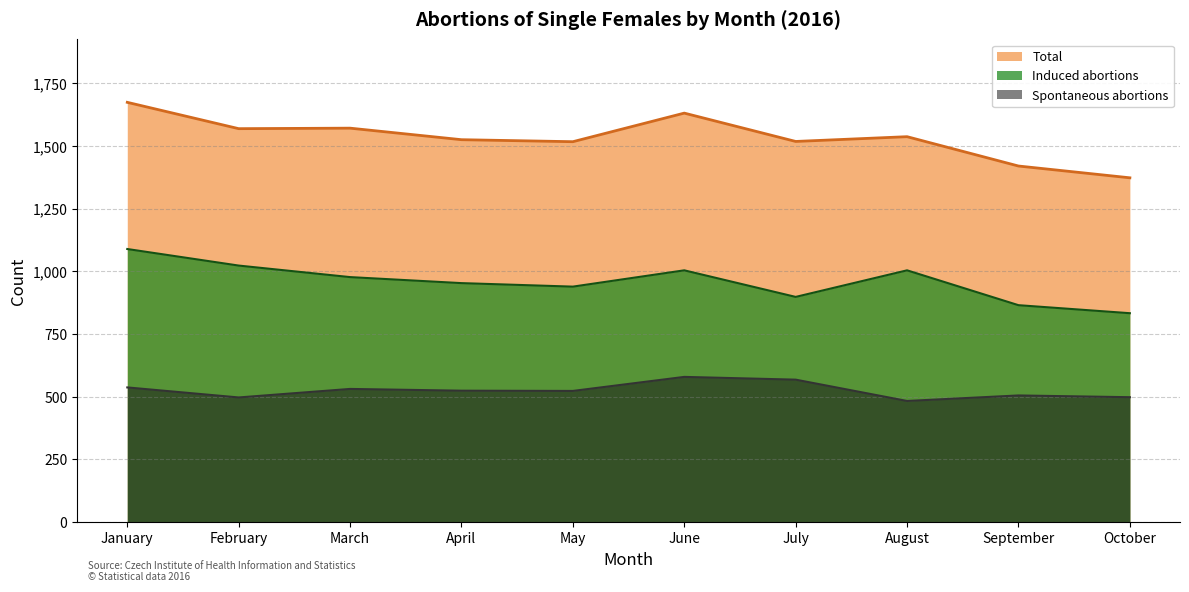

Is it true that Spontaneous abortions equals 837 at February?

False